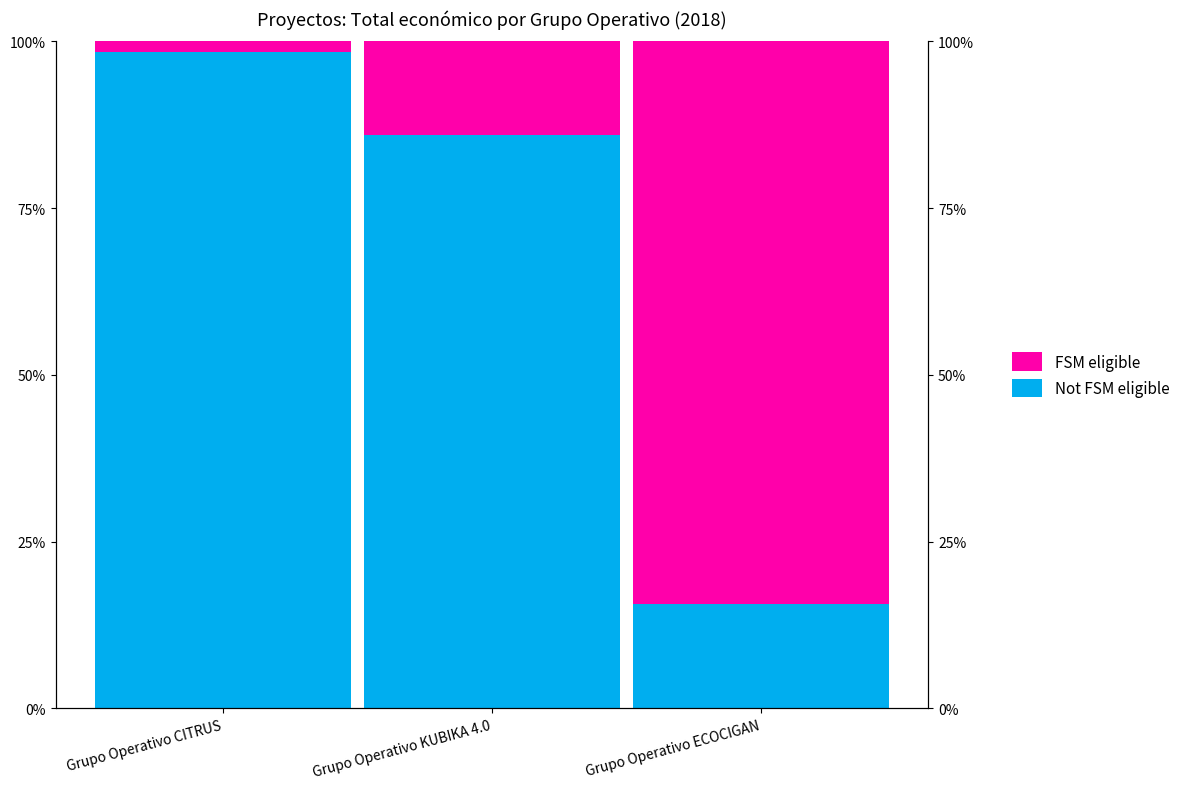

The FSM eligible series shows 84.3 at Grupo Operativo ECOCIGAN. True or false?

True